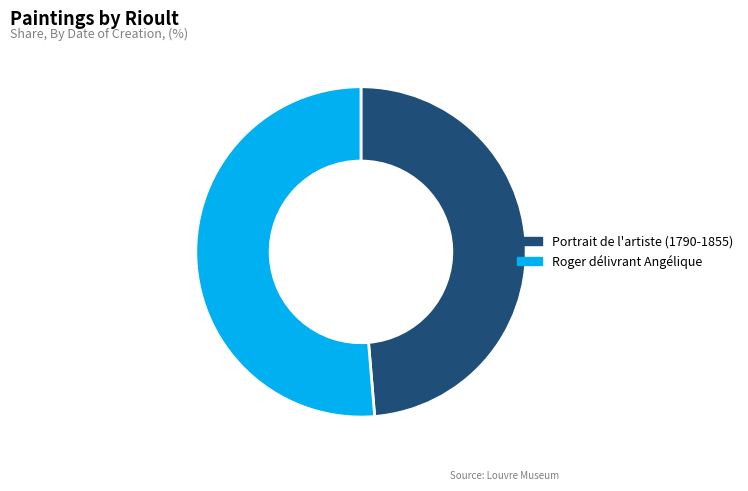

Which has a higher value, Roger délivrant Angélique or Portrait de l'artiste (1790-1855)?

Roger délivrant Angélique